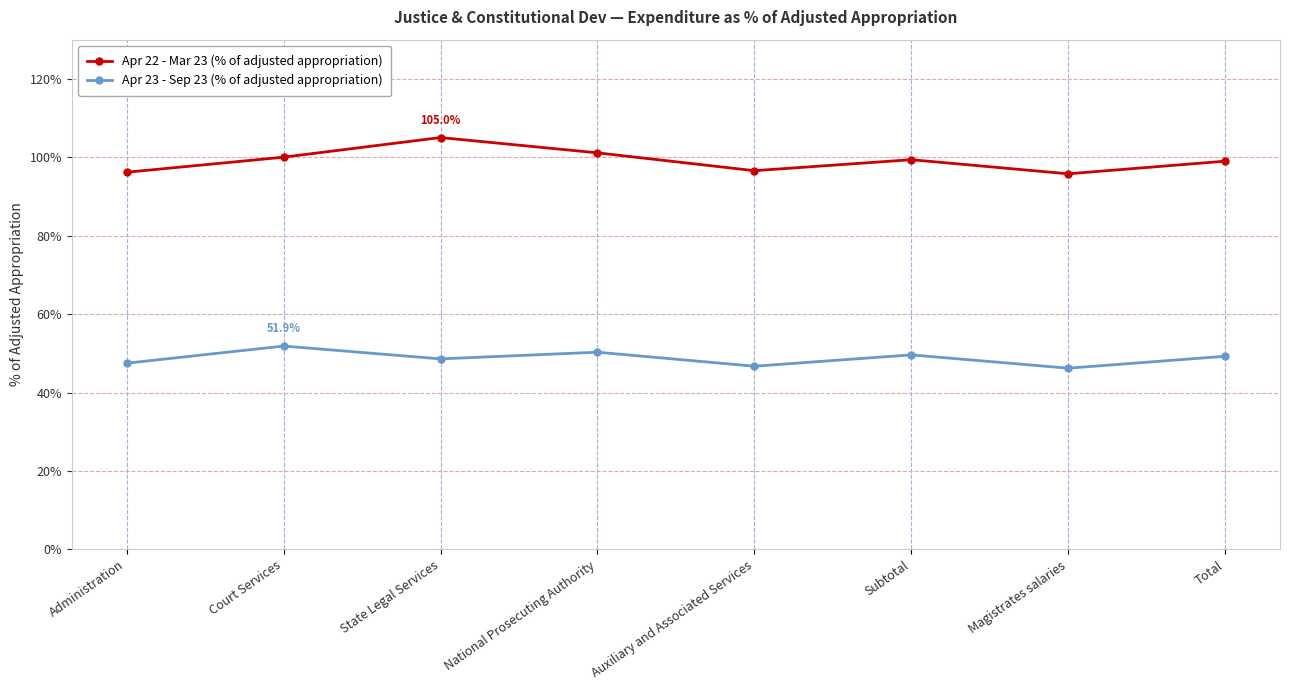

What are all the series names shown in the legend?

Apr 22 - Mar 23 (% of adjusted appropriation), Apr 23 - Sep 23 (% of adjusted appropriation)